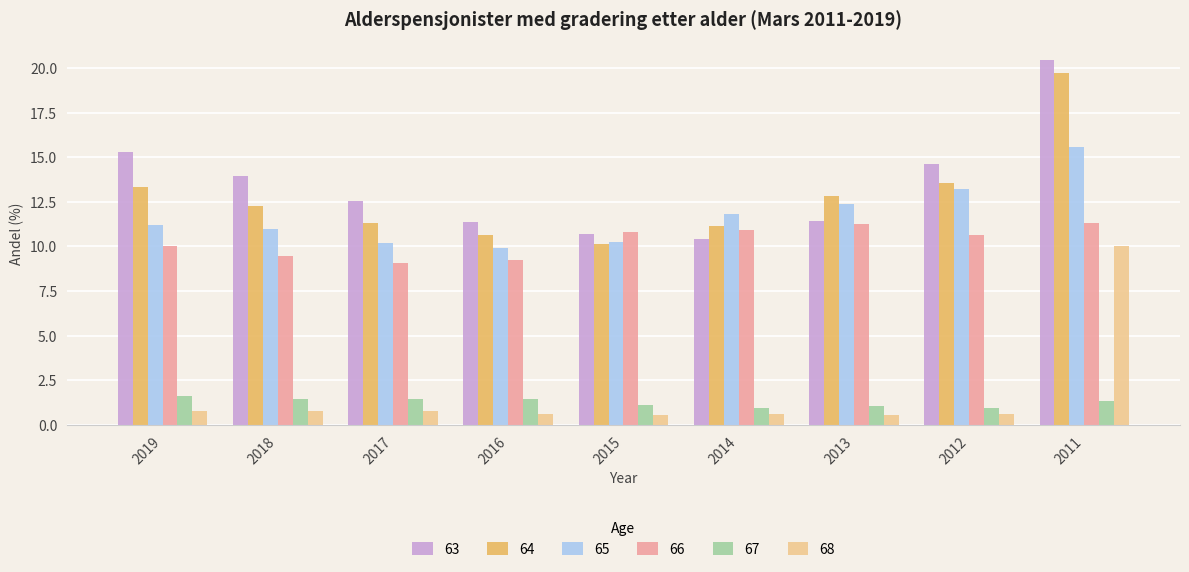

The 67 series shows 1.4 at 2011. True or false?

True